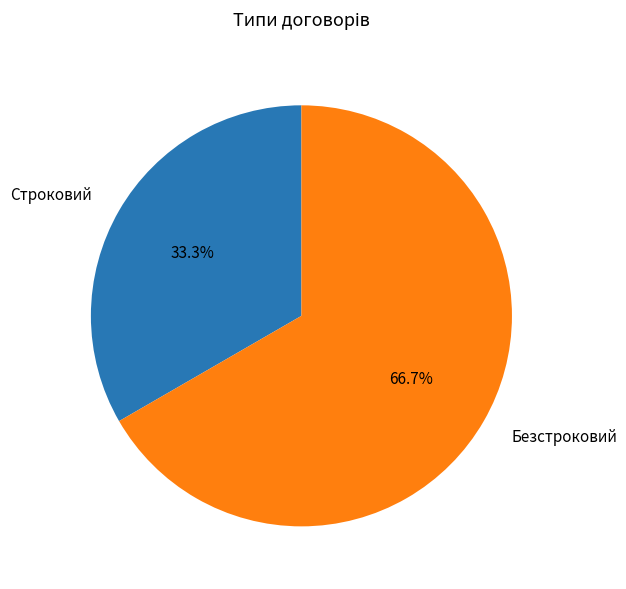

To the nearest percent, what portion does Строковий represent?

33%